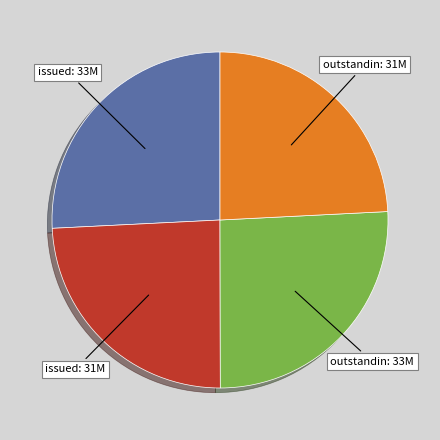

Does any single category account for the majority?

No